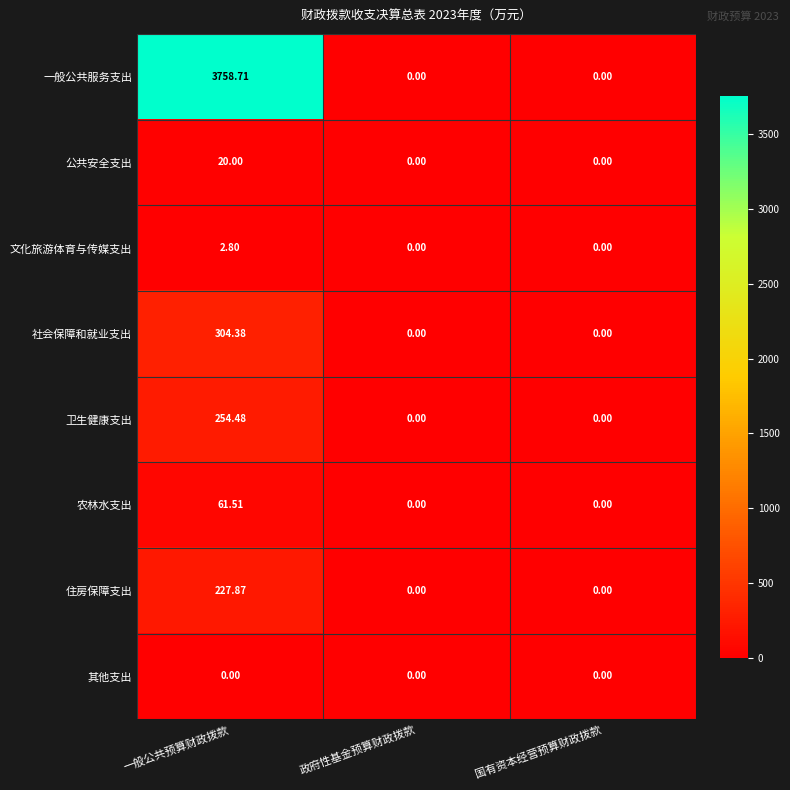

At which category is the sum across all series the highest?

一般公共预算财政拨款